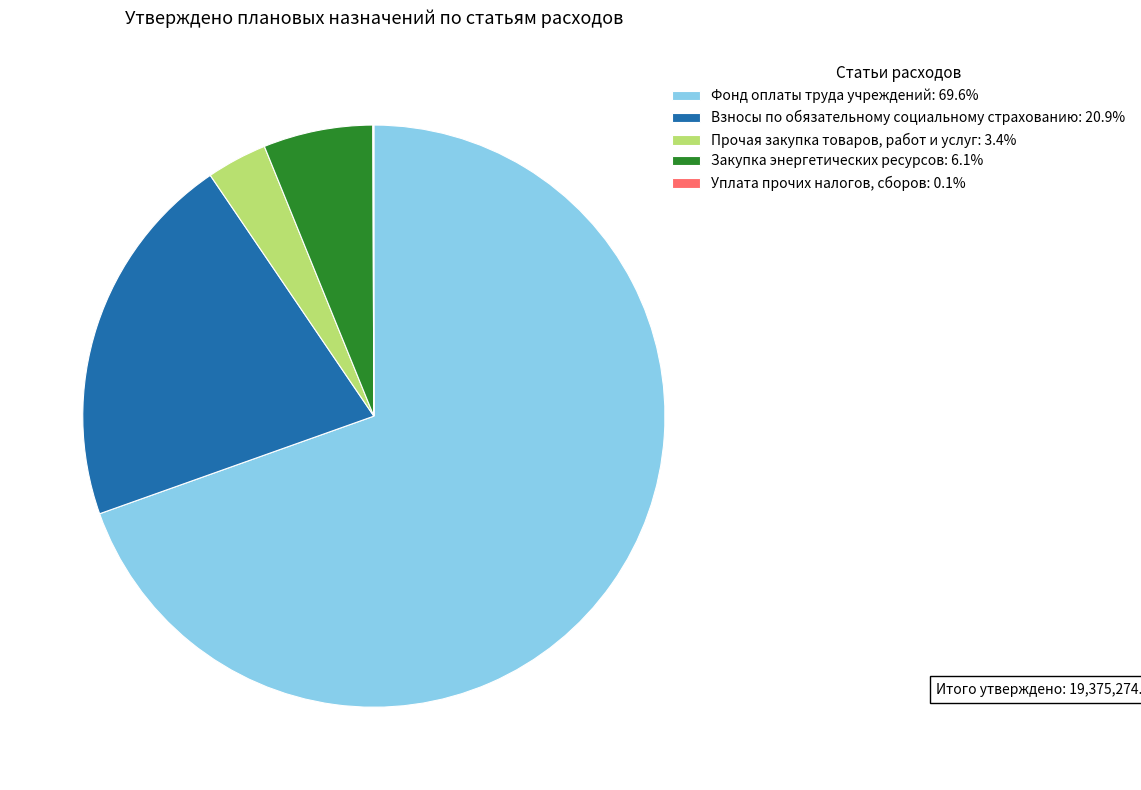

Approximately how many times larger is the value at Взносы по обязательному социальному страхованию: 20.9% compared to Фонд оплаты труда учреждений: 69.6%?

0.3